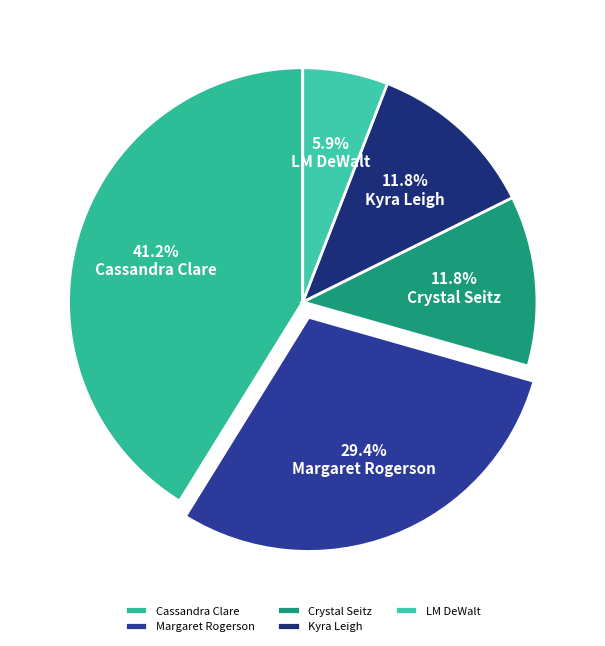

How many segments does this pie chart have?

5